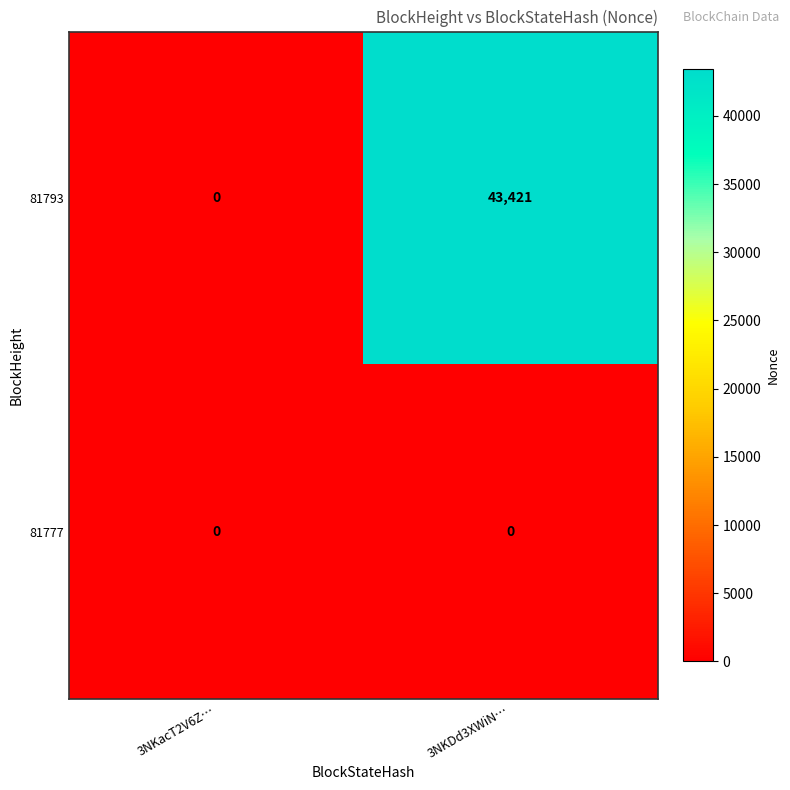

Reading left to right, what are all the values shown in this chart?

81793: 0	43421
81777: 0	0